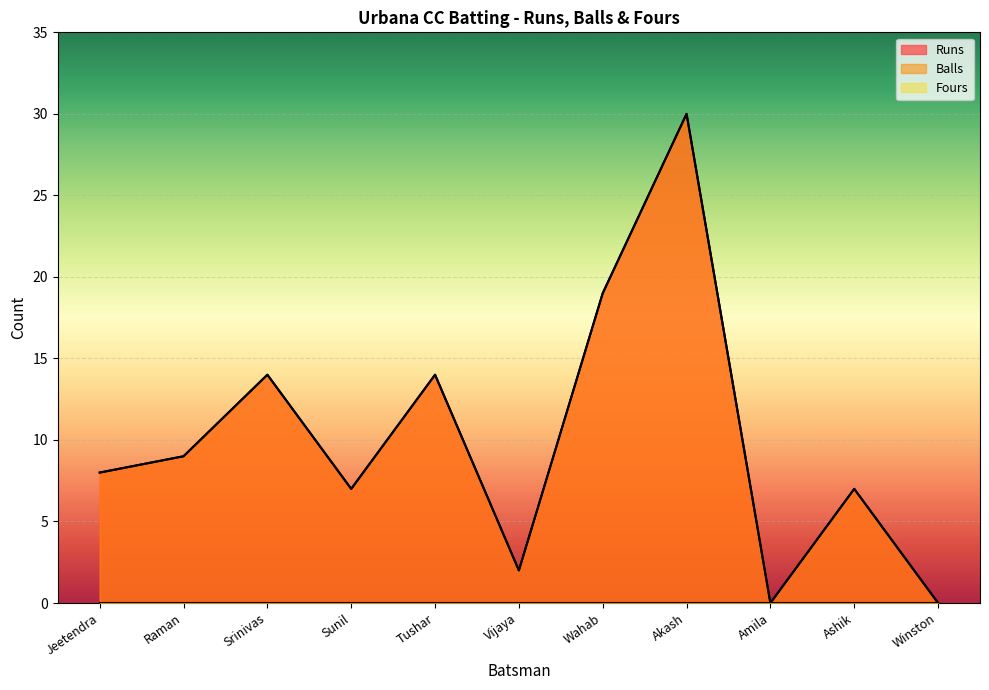

True or false: Balls and Runs cross at least once.

False